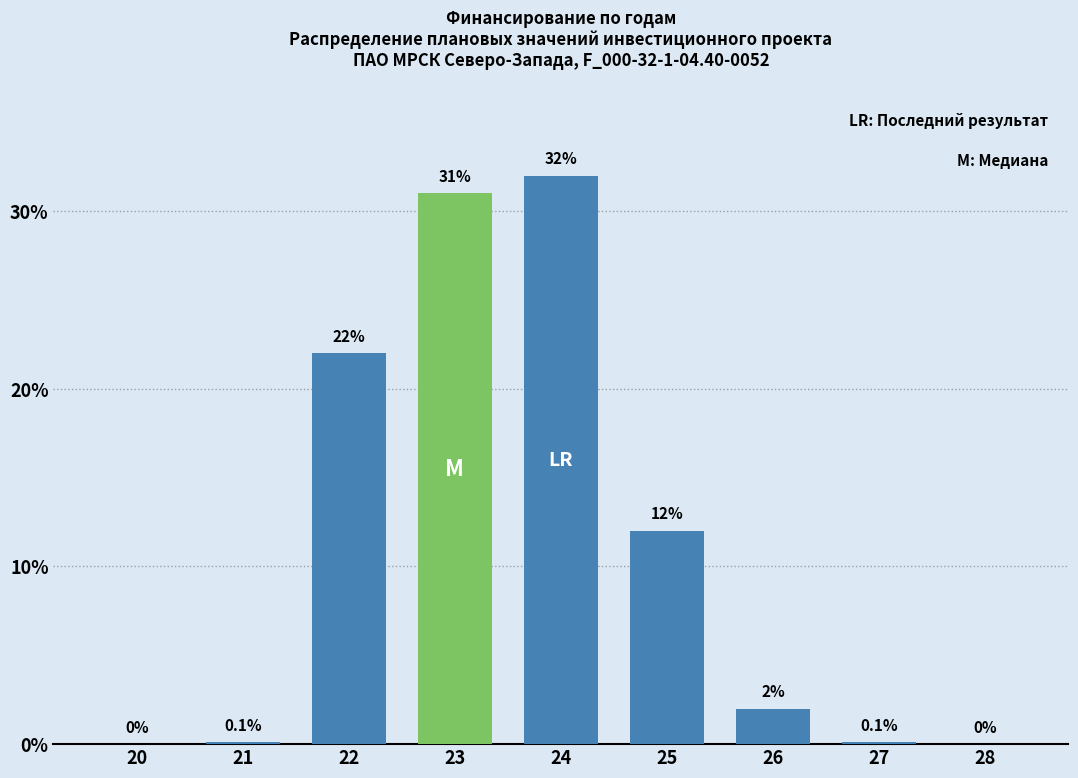

Reading left to right, transcribe all the data shown in this chart.

20=0.0	21=0.1	22=22.0	23=31.0	24=32.0	25=12.0	26=2.0	27=0.1	28=0.0